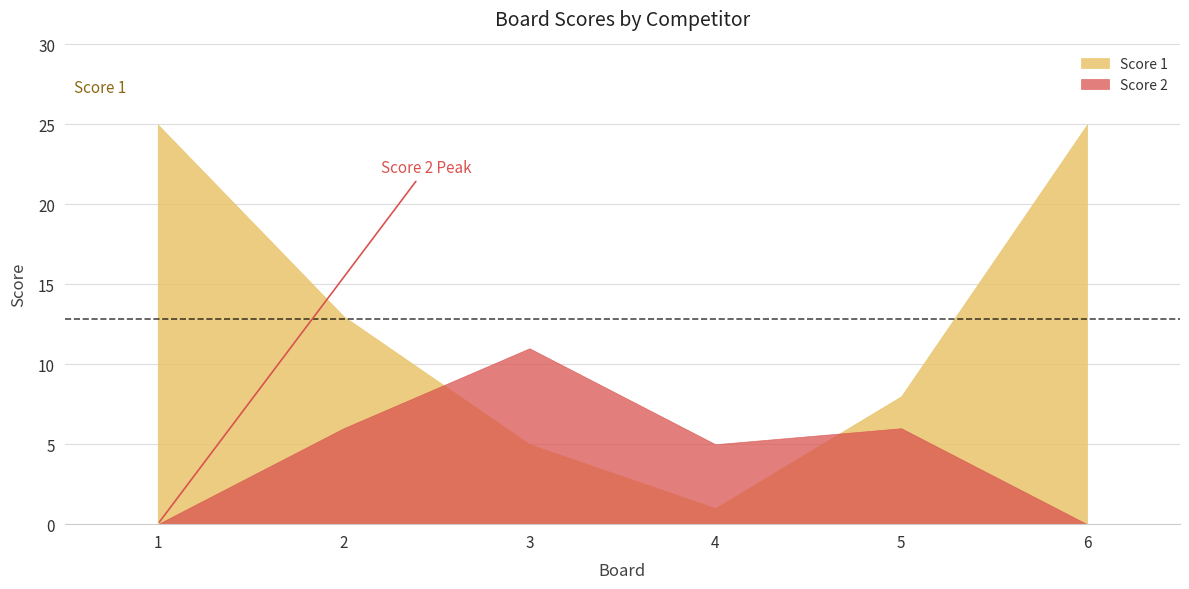

What is the minimum value for Score 1?

1